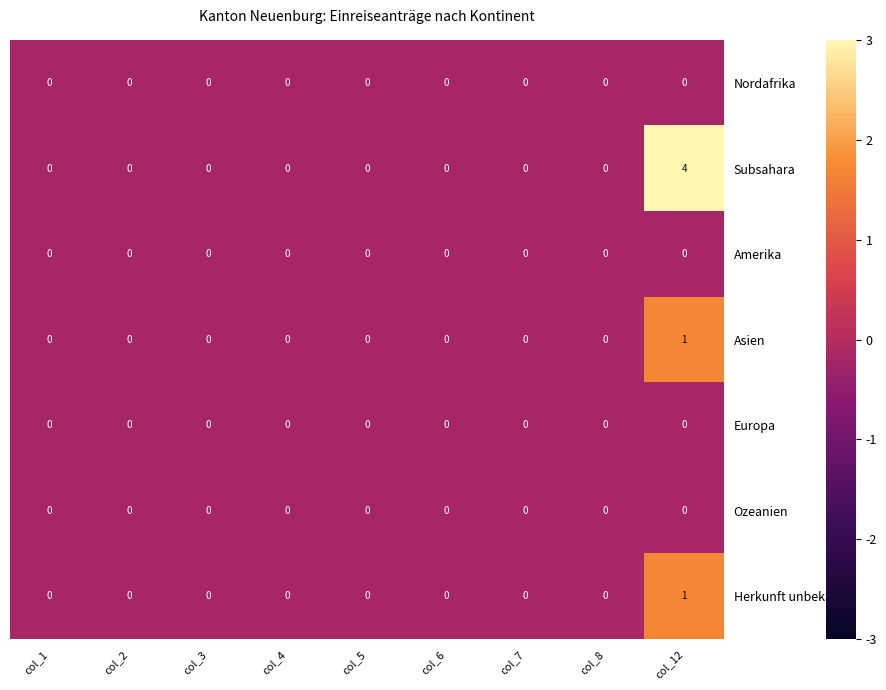

At which category is the sum across all series the highest?

col_12